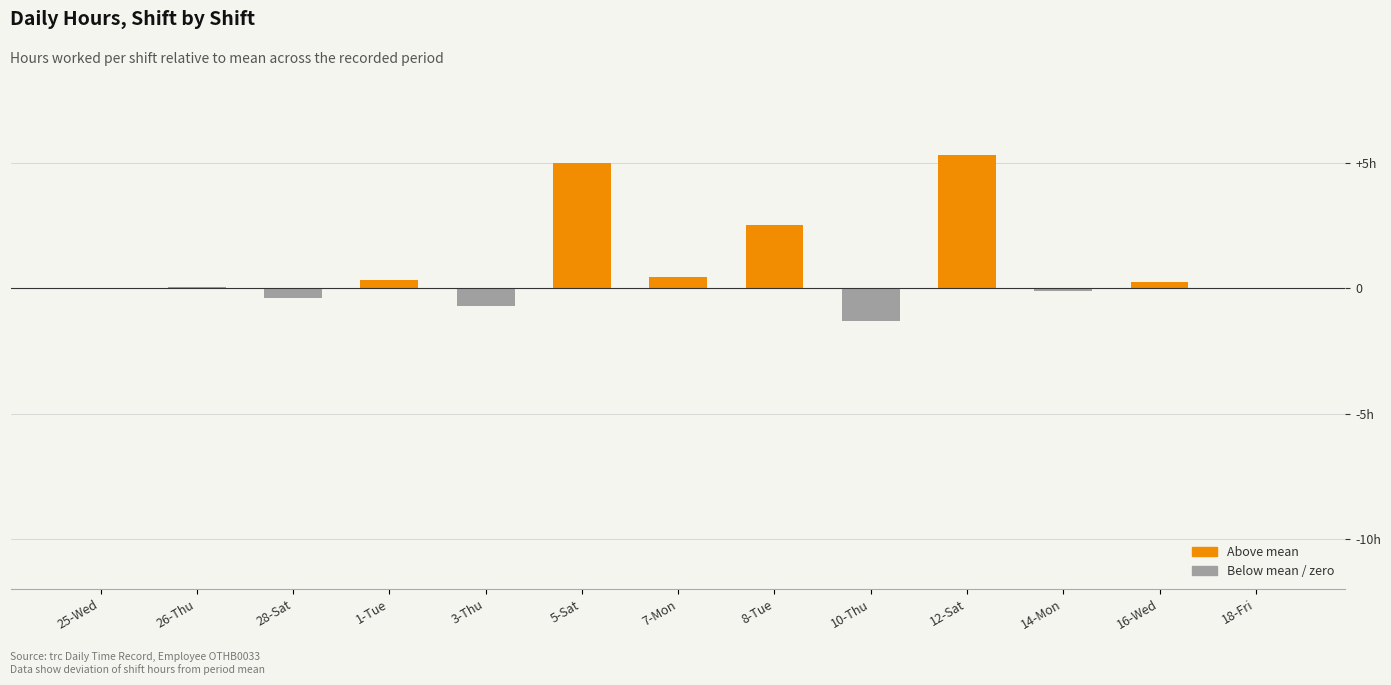

What is the change in value from 8-Tue to 18-Fri?

-2.6